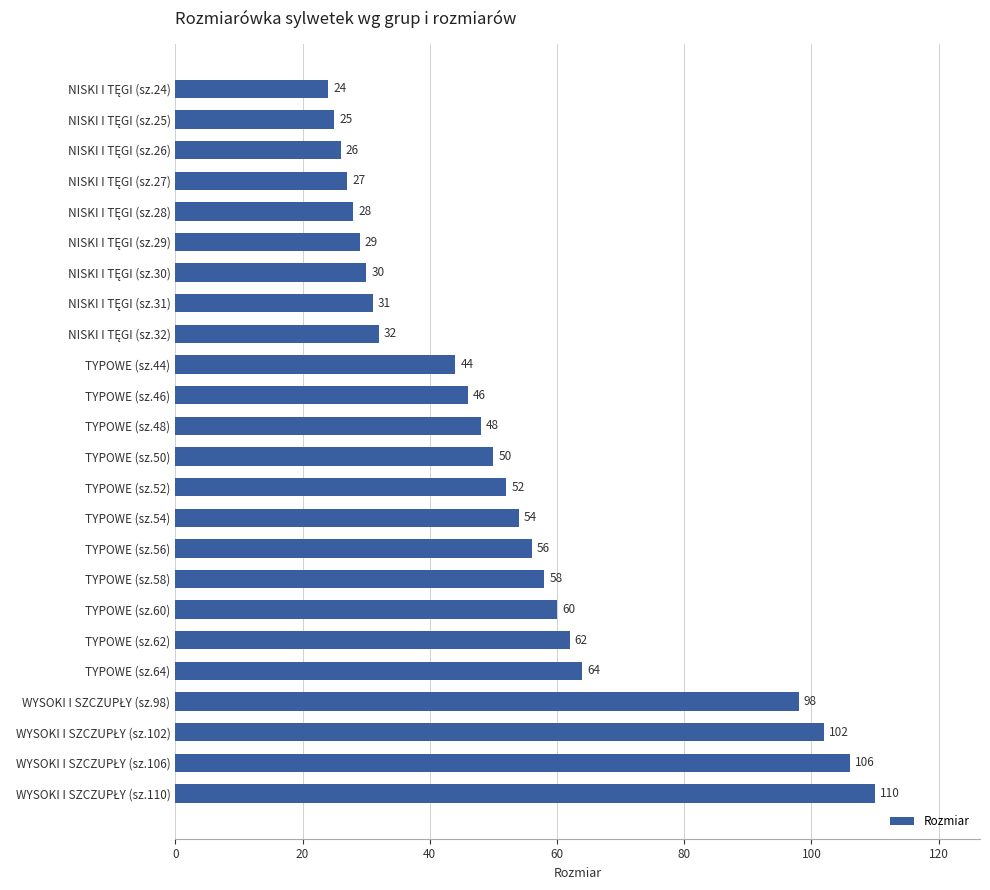

Reading top to bottom, extract all data points from this chart.

24	25	26	27	28	29	30	31	32	44	46	48	50	52	54	56	58	60	62	64	98	102	106	110